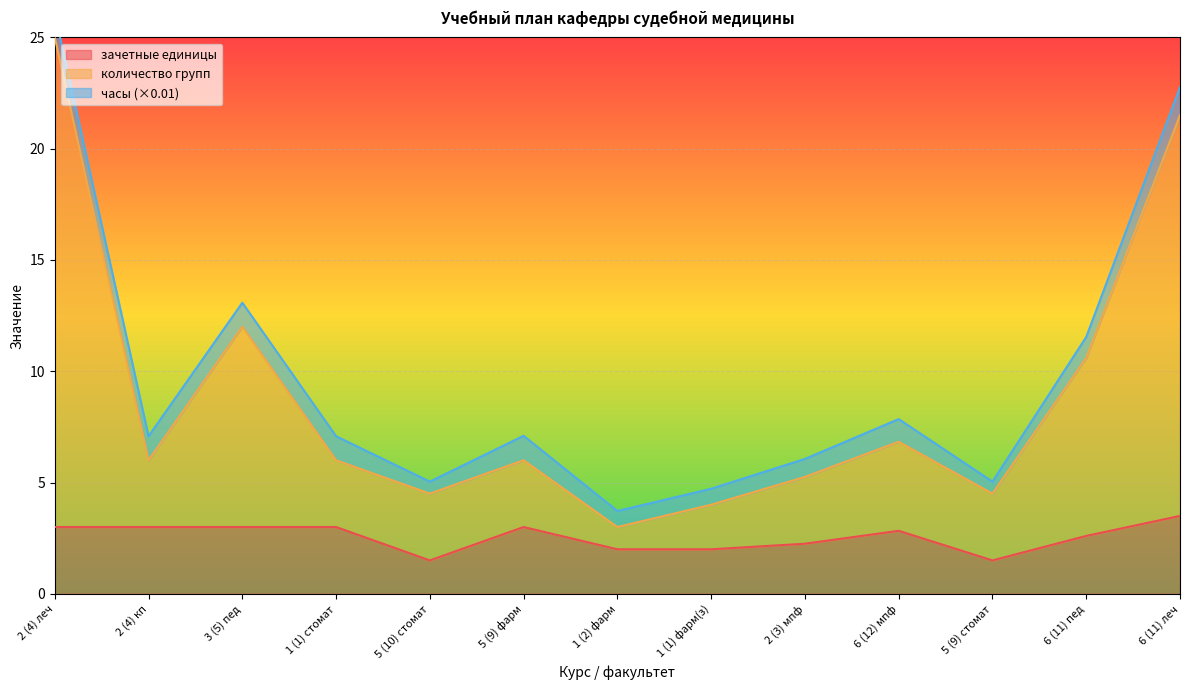

Is it true that количество групп equals 25.0 at 2 (4) леч?

True